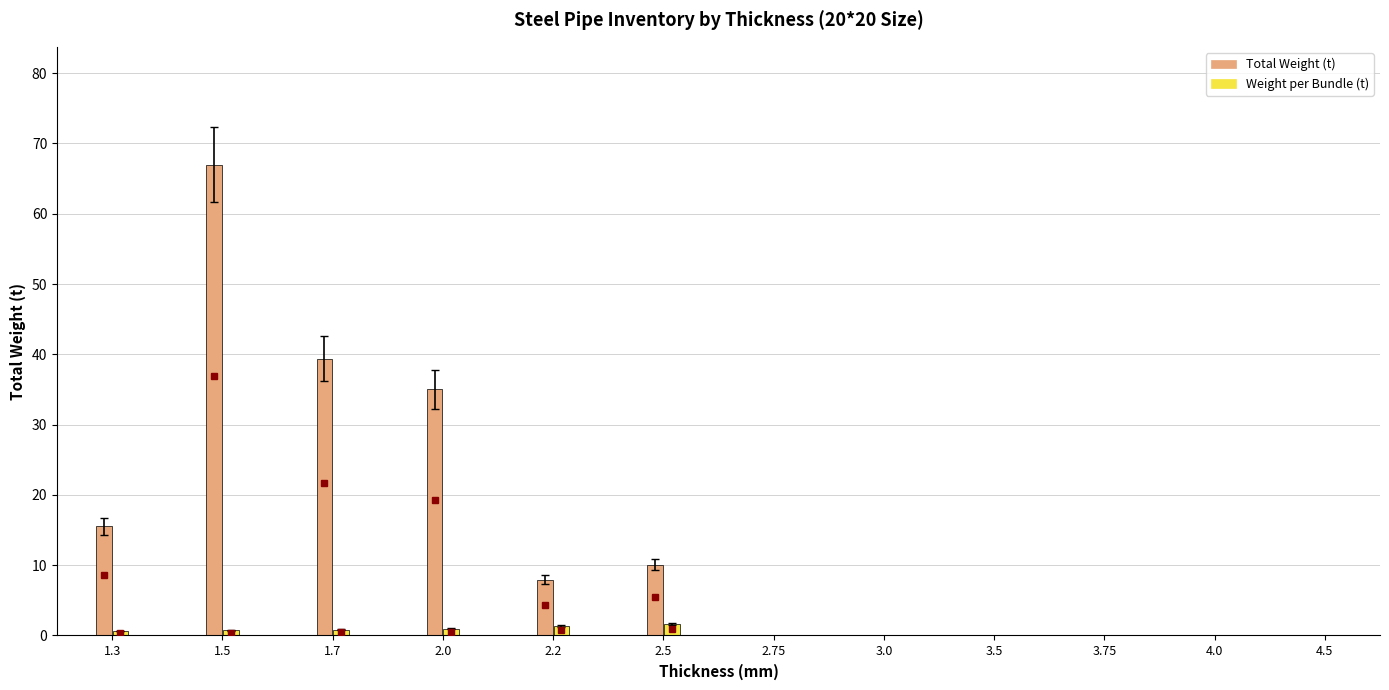

Does the chart contain stacked bars?

No